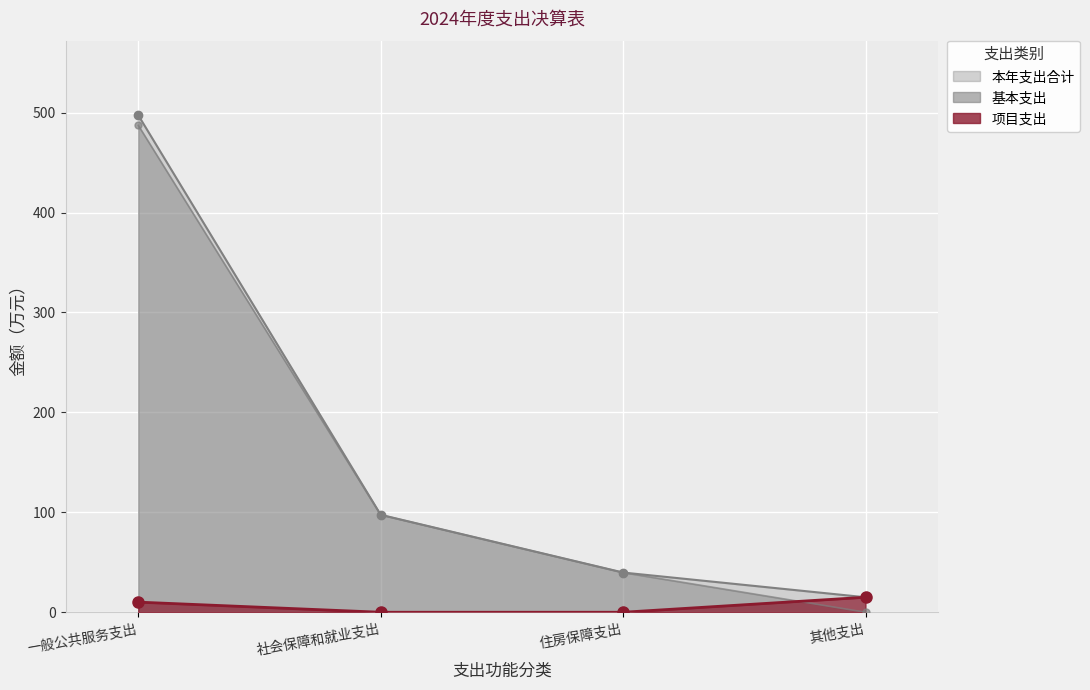

Reading left to right, what are all the values shown in this chart?

本年支出合计: 497.3	97.5	39.7	15.0
基本支出: 487.2	97.5	39.7	0.0
项目支出: 10.1	0.0	0.0	15.0